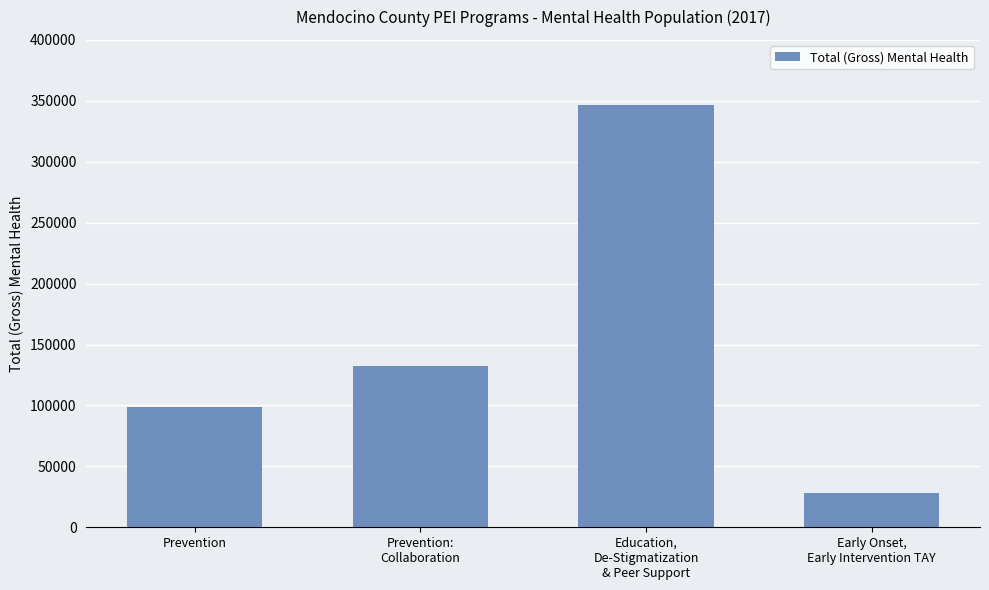

Reading left to right, transcribe all the data shown in this chart.

98926	132049	346305	27724